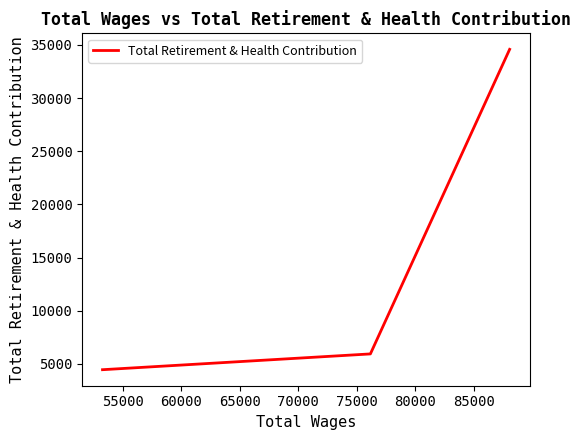

What is the sum of all values?

44979